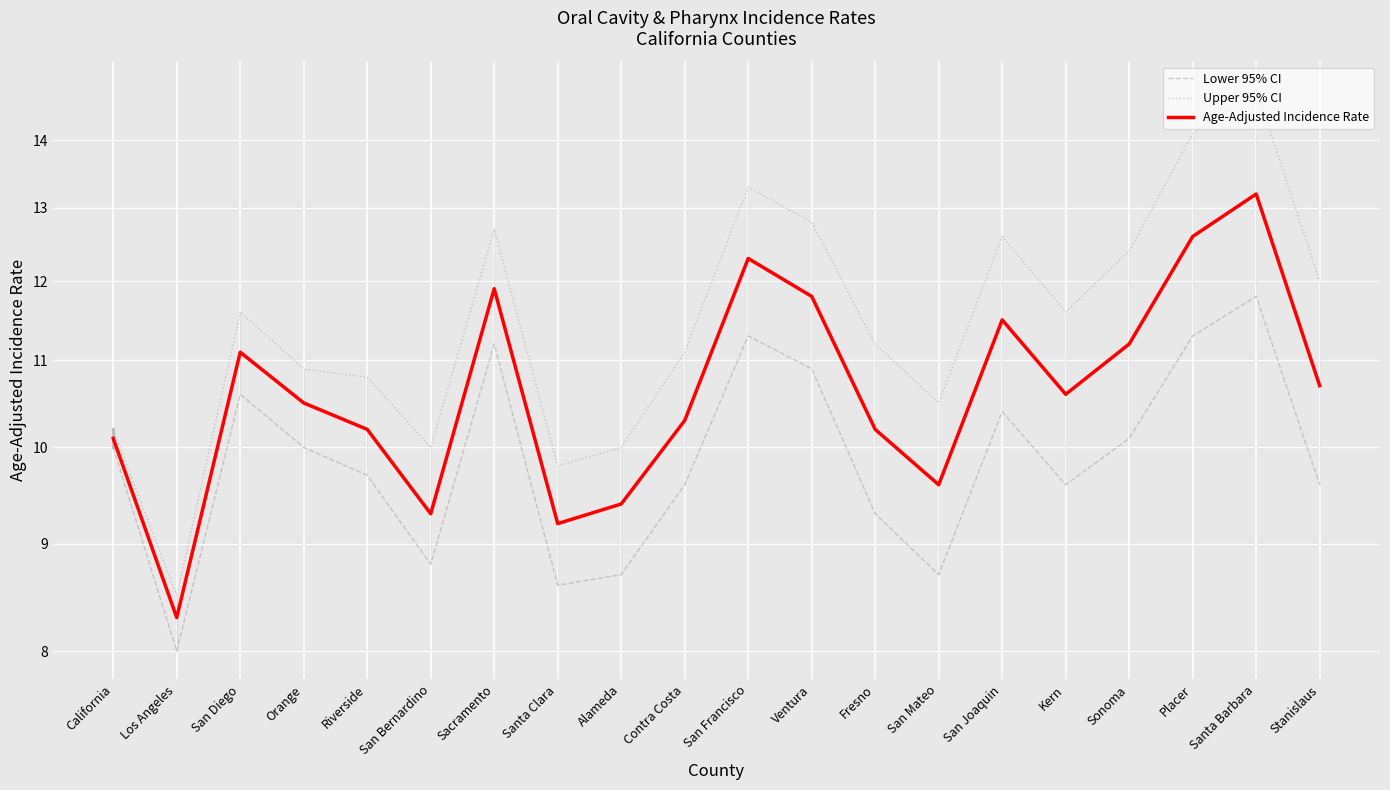

What is the approximate value of Upper 95% CI at Fresno?

11.2